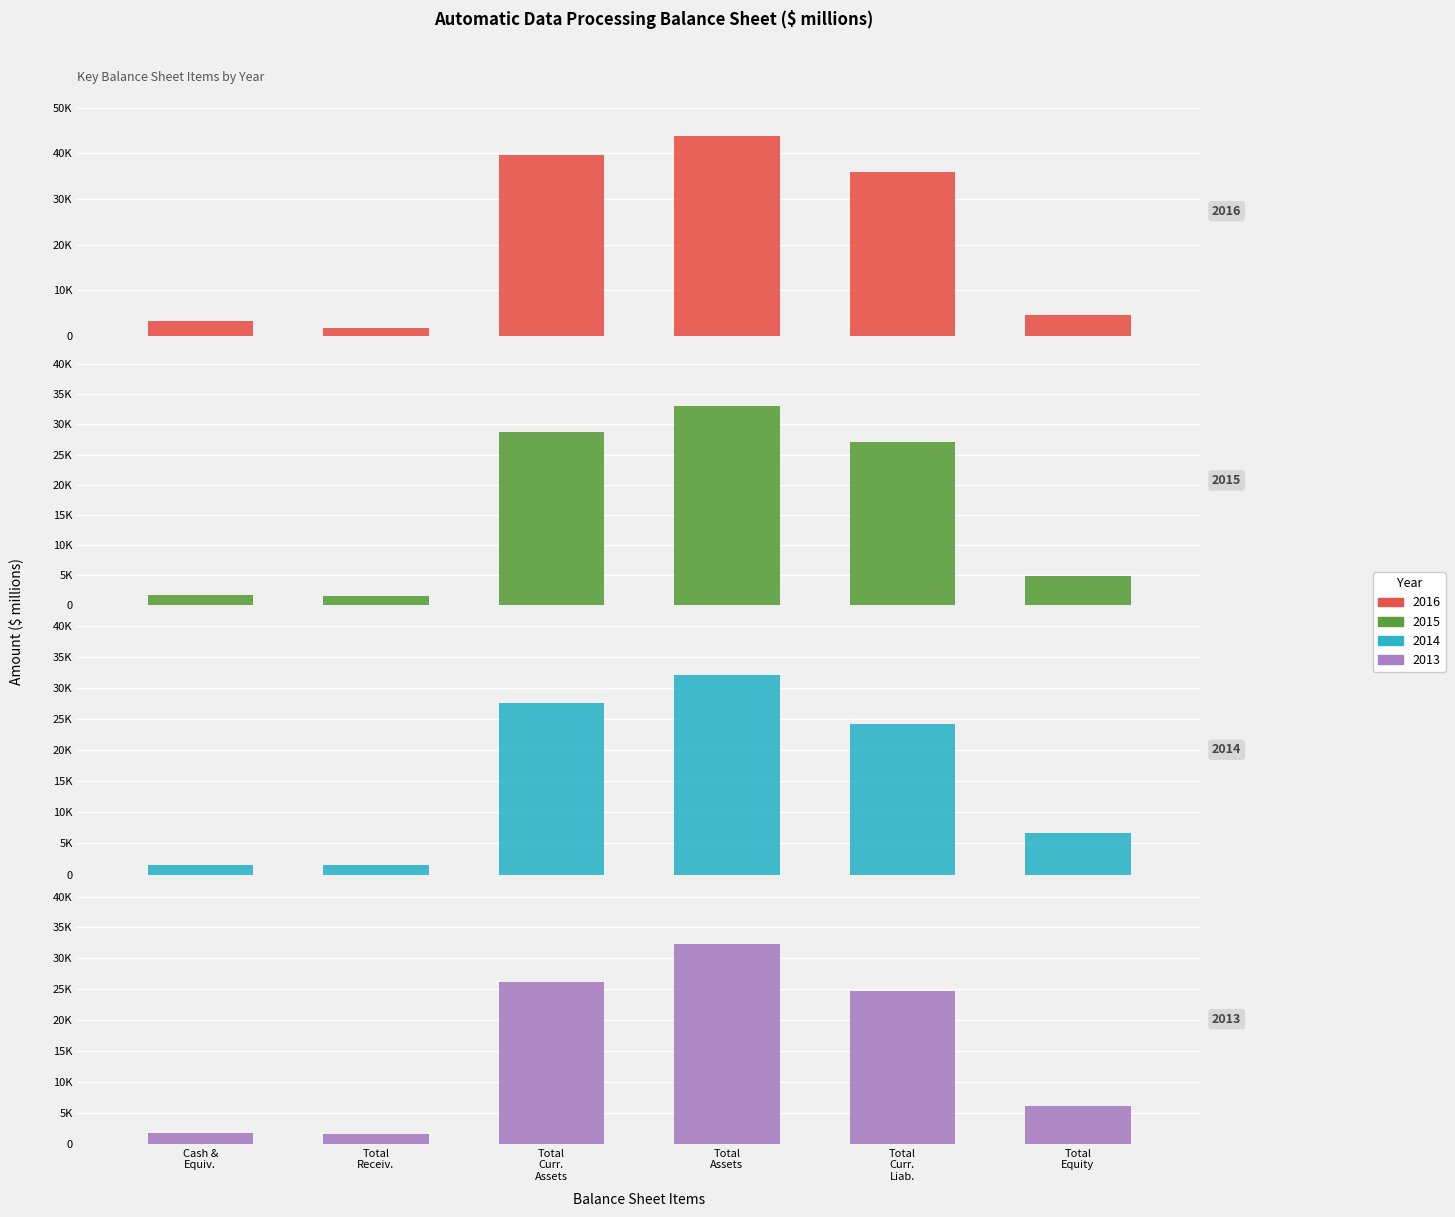

What is the sum of all 2013 values?

92699.7